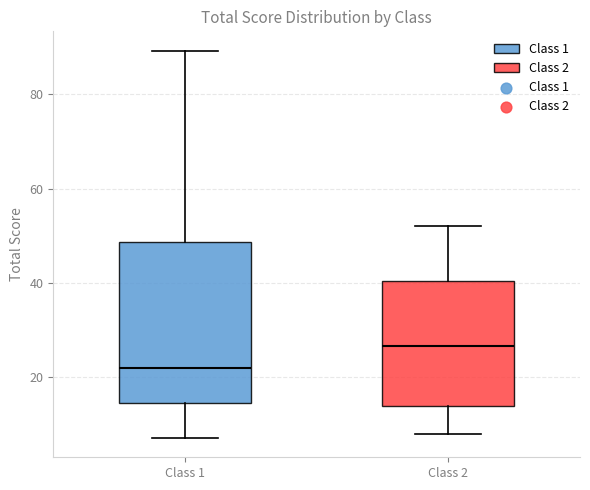

Which box's median line is the lowest?

Class 1